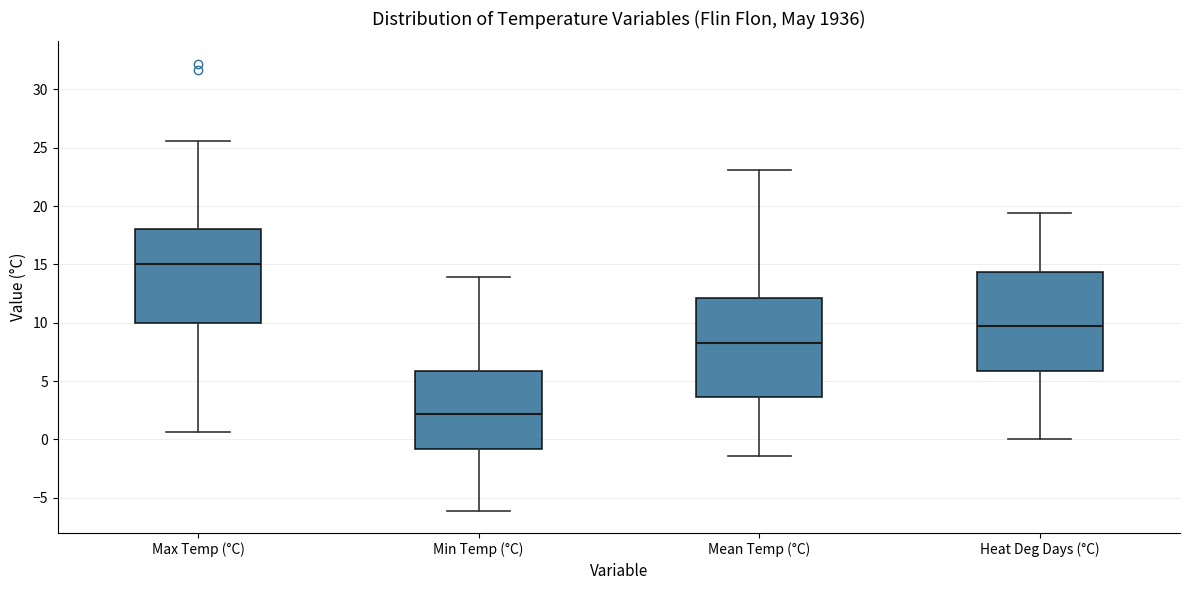

Which box's median line is the highest?

Max Temp (°C)